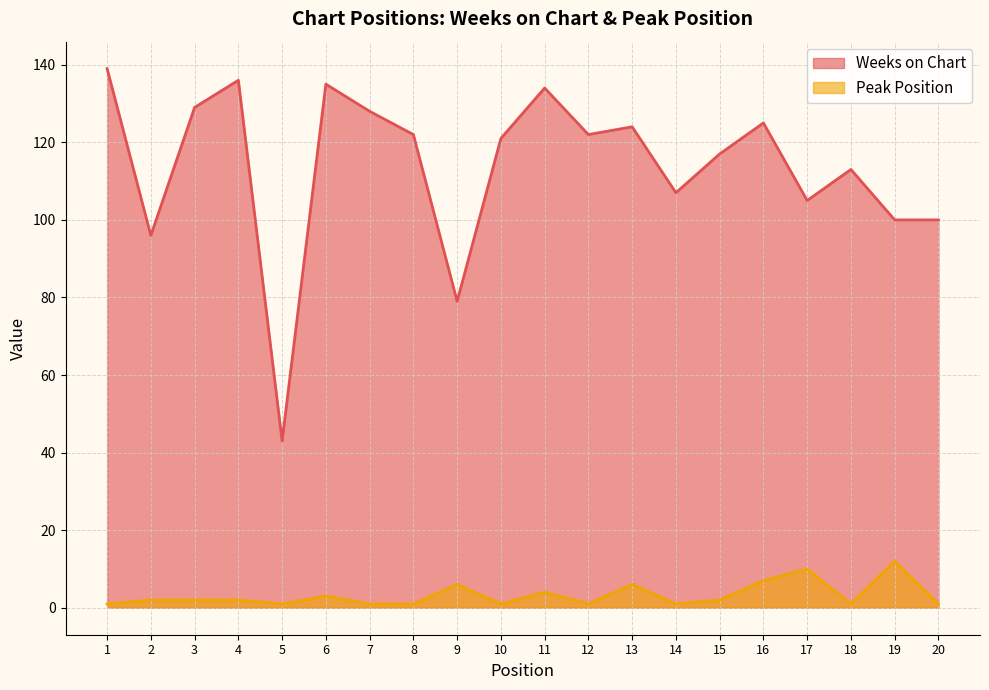

Reading left to right, extract all data points from this chart.

Weeks on Chart: 1=139	2=96	3=129	4=136	5=43	6=135	7=128	8=122	9=79	10=121	11=134	12=122	13=124	14=107	15=117	16=125	17=105	18=113	19=100	20=100
Peak Position: 1=1	2=2	3=2	4=2	5=1	6=3	7=1	8=1	9=6	10=1	11=4	12=1	13=6	14=1	15=2	16=7	17=10	18=1	19=12	20=1